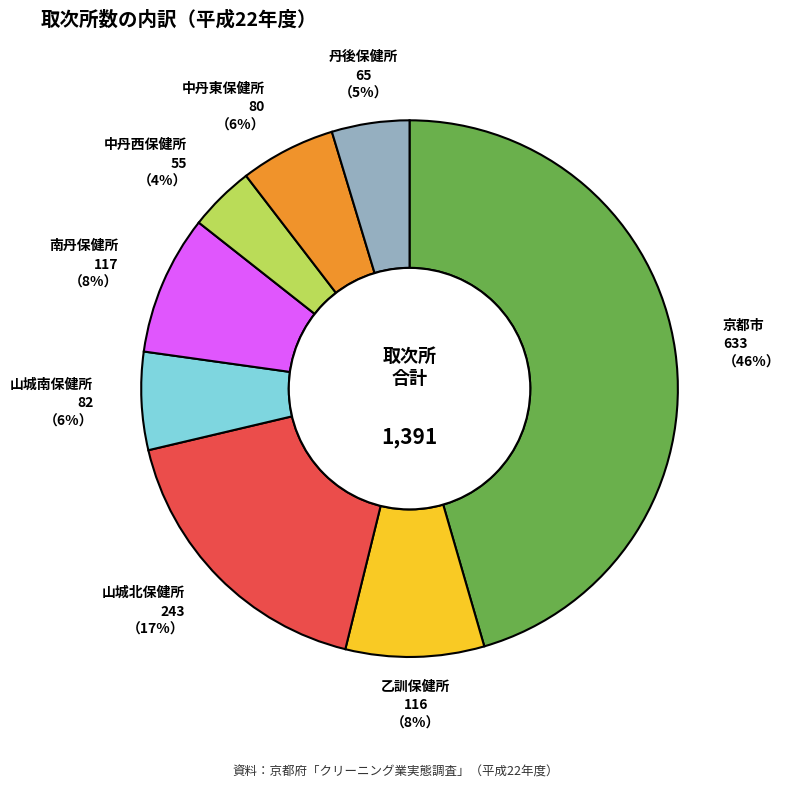

To the nearest percent, what is the difference between the largest and smallest slice percentages?

42%